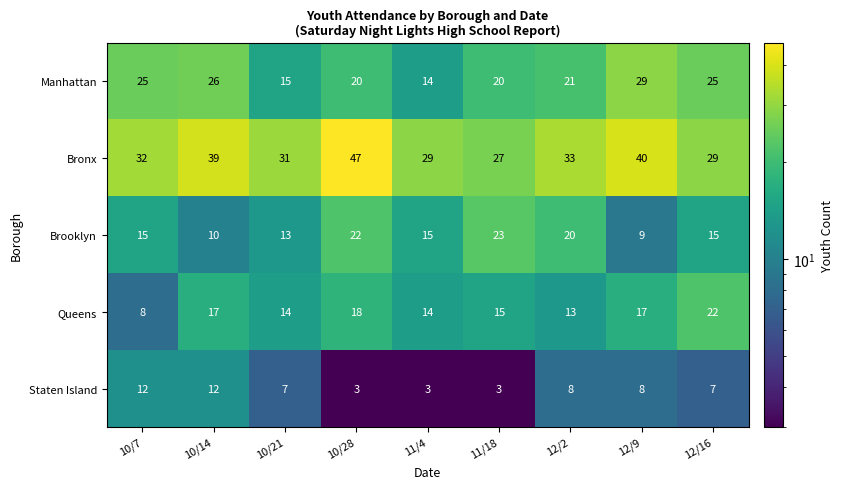

Between 10/28 and 12/9, which series saw the biggest shift?

Brooklyn